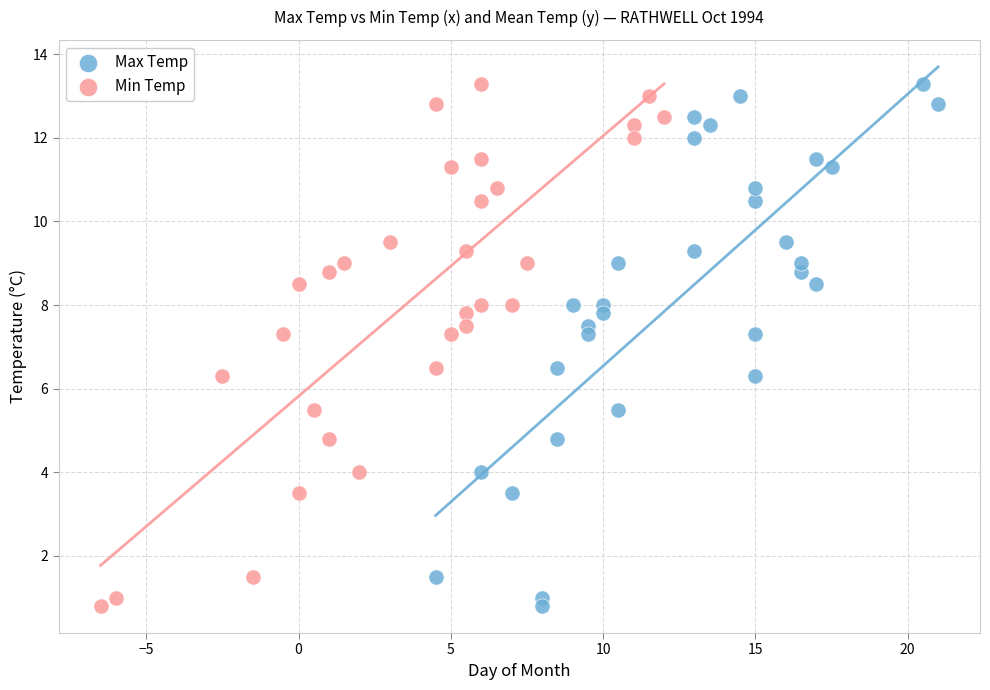

What are all the series names shown in the legend?

Max Temp, Min Temp